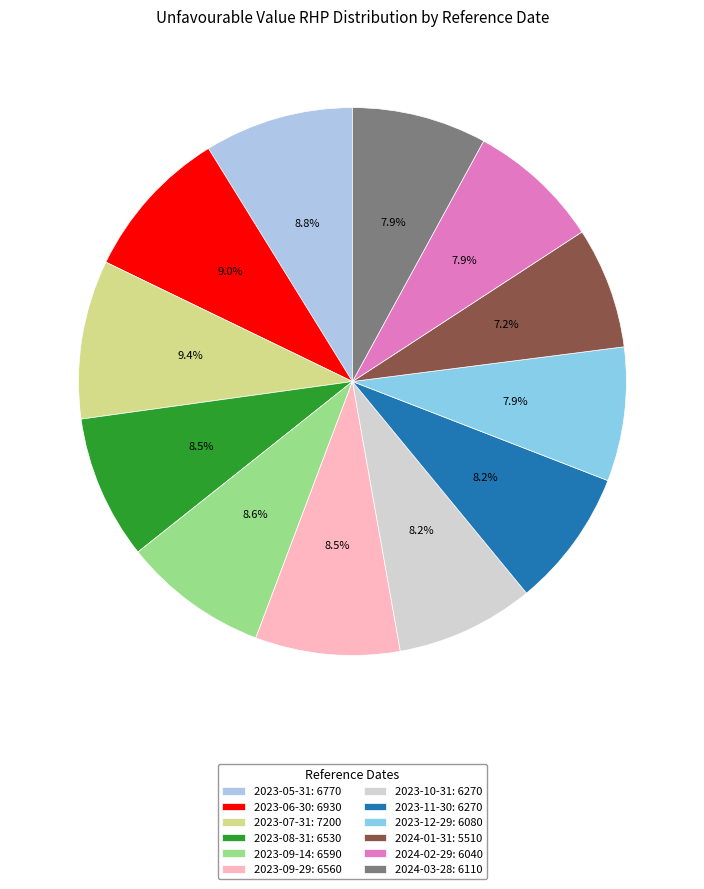

Combined, what portion of the pie is 2023-06-30 and 2023-09-29?

17.6%